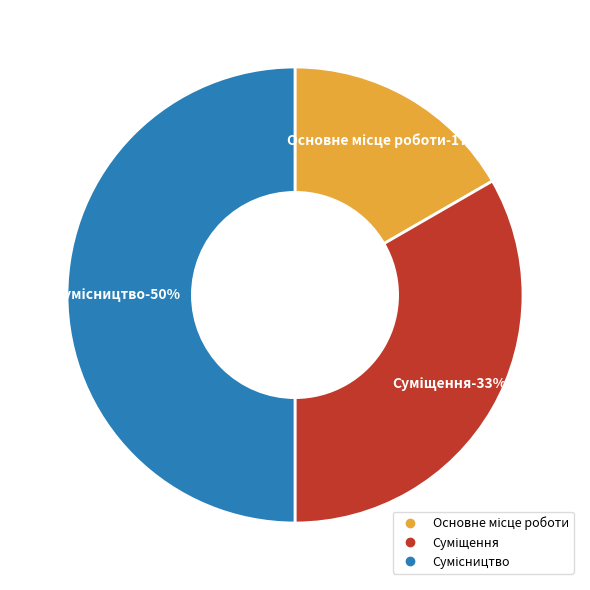

To the nearest percent, what portion does Основне місце роботи represent?

17%